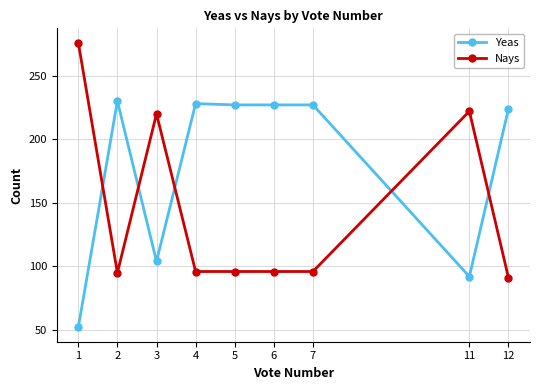

What is the spread (max minus min) of values at 2?

135